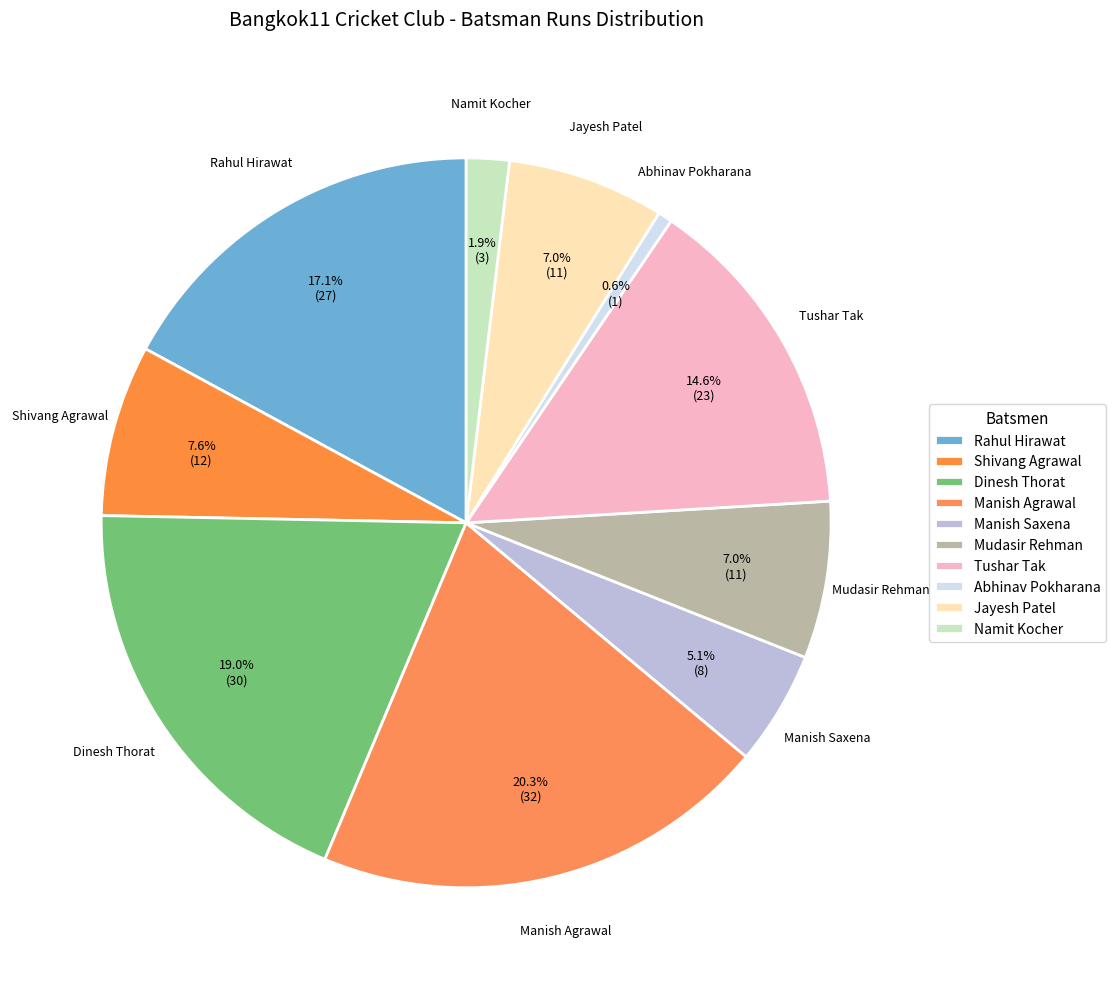

To the nearest percent, what percentage of the pie is Mudasir Rehman?

7%